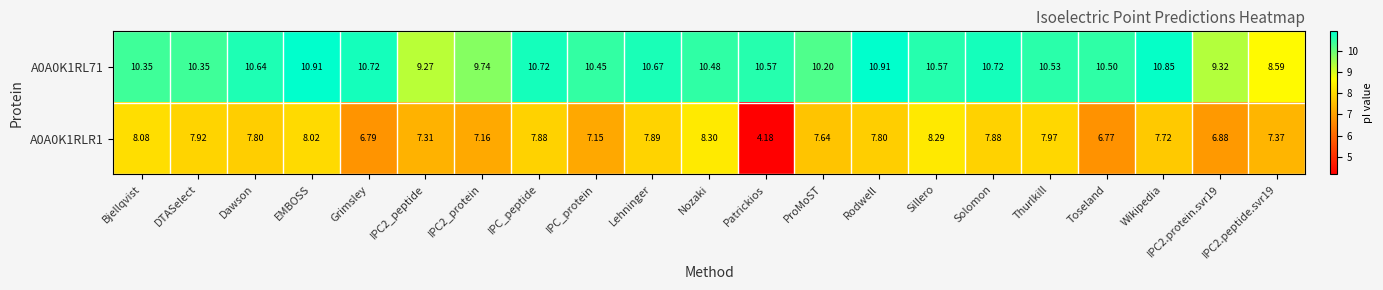

At which category does the chart reach its minimum across all series?

Patrickios